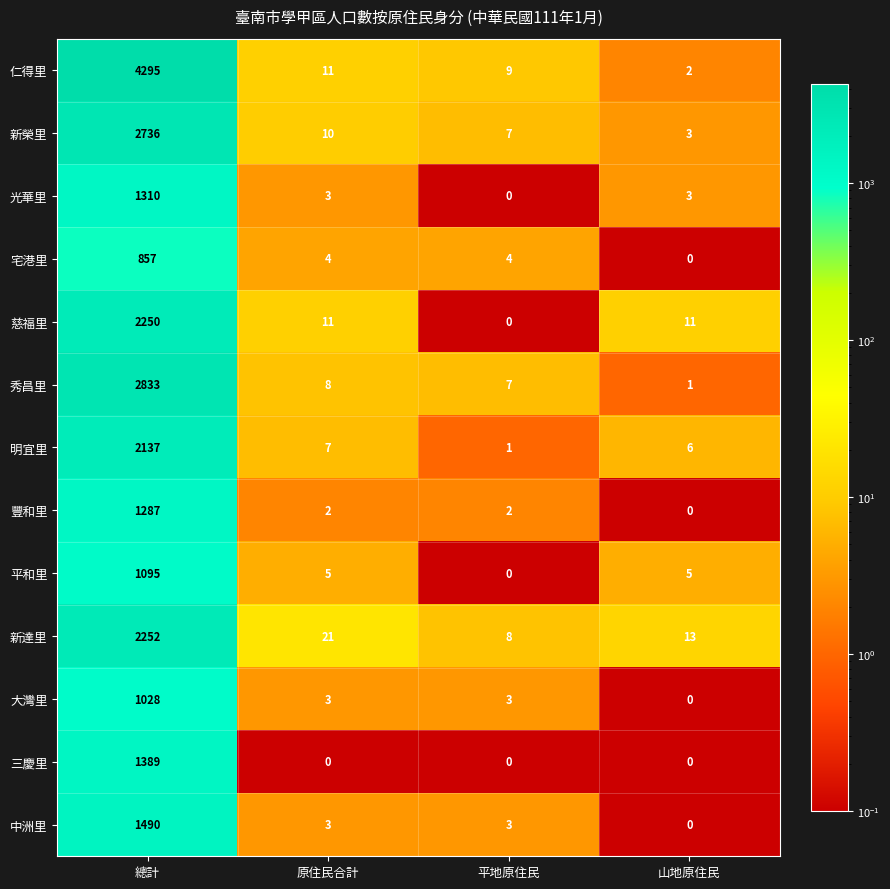

What is the total value across all series at 平地原住民?

44